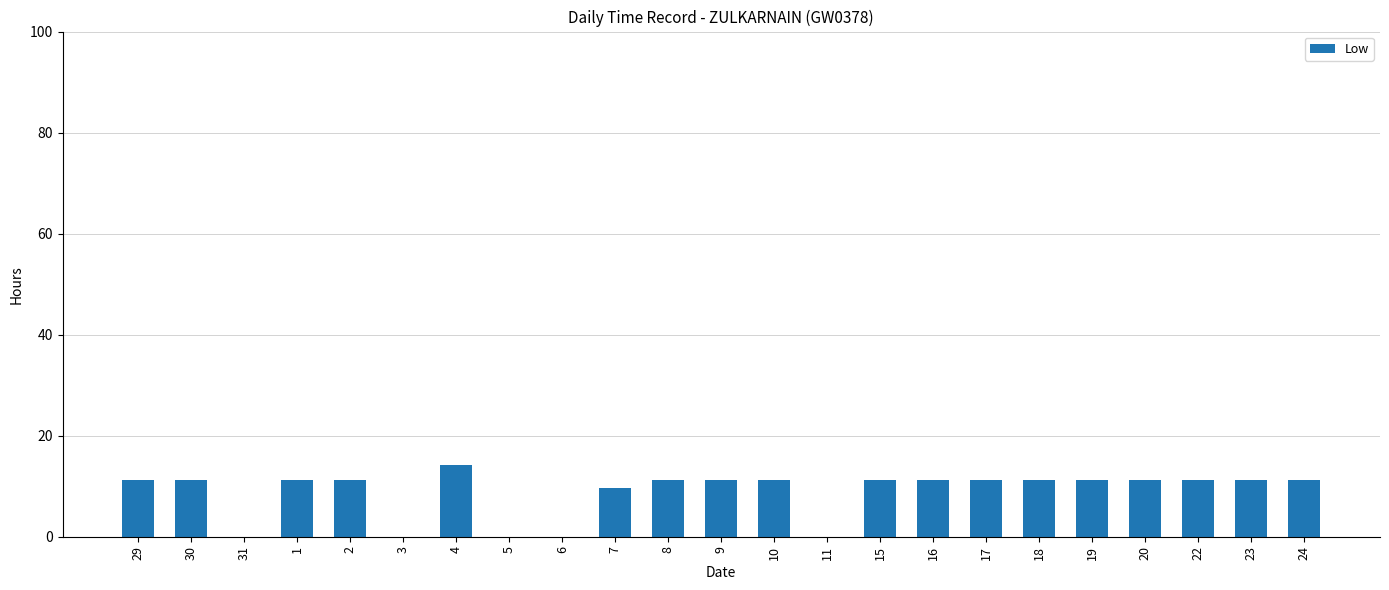

Which has a higher value, 7 or 8?

8